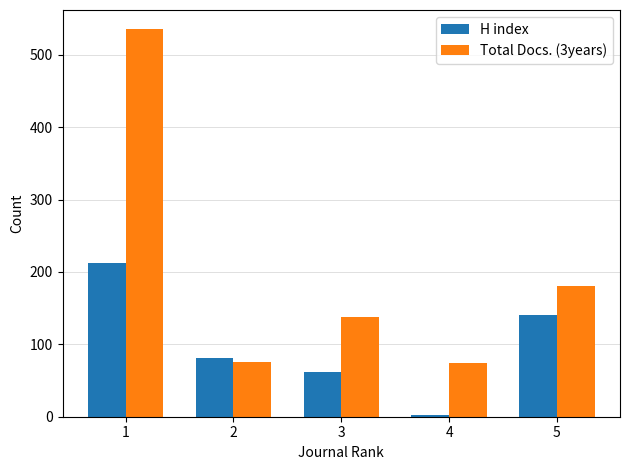

What is the difference between the H index values at 3 and 2?

19